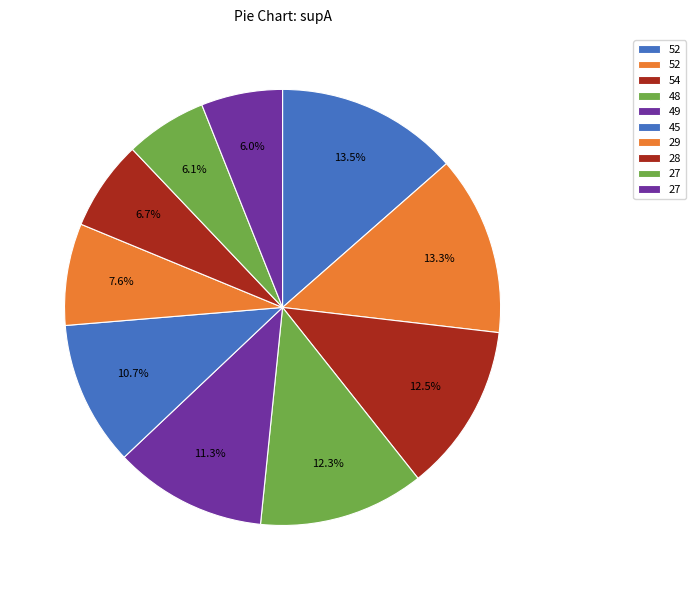

Which slice is the largest?

52